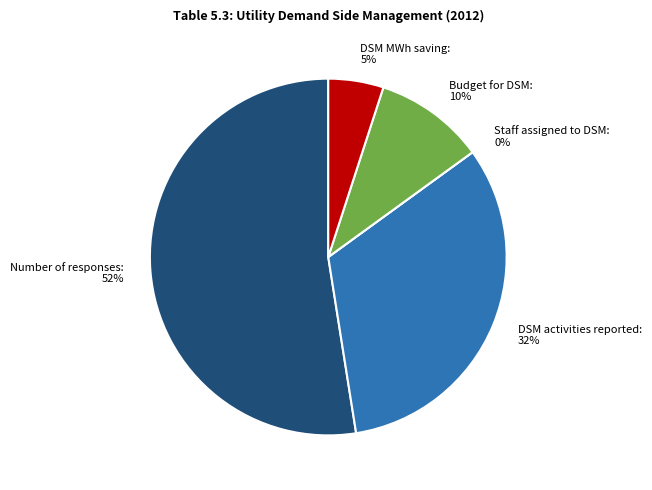

To the nearest percent, what is the average slice percentage?

20%